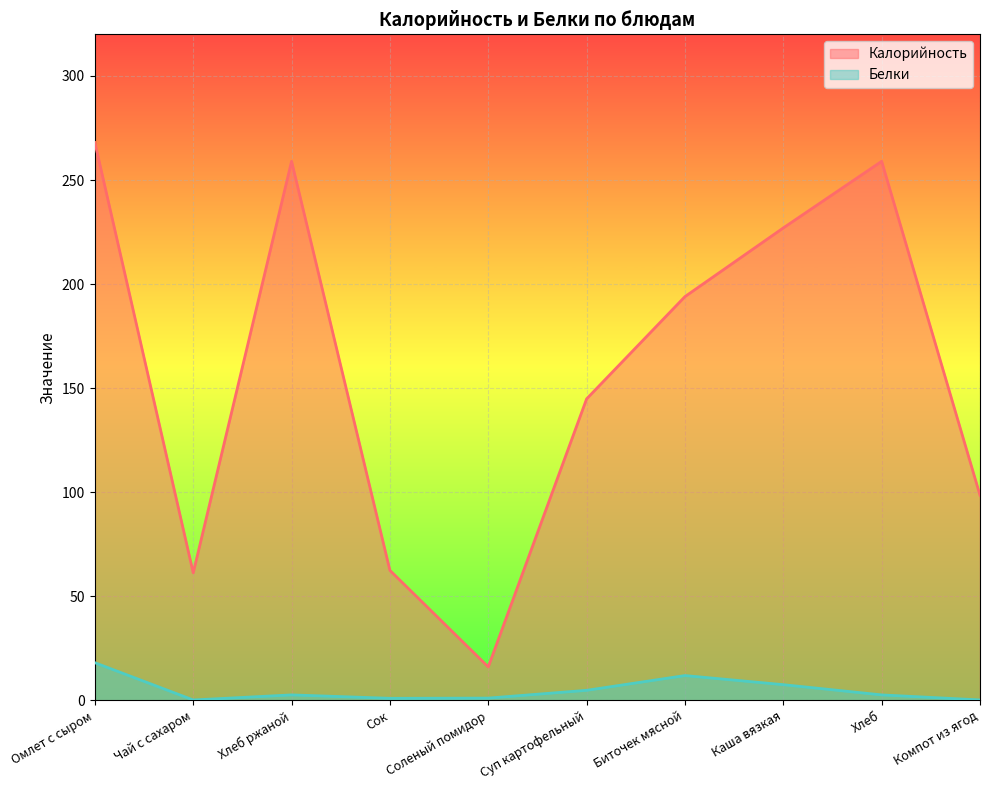

What value does the Калорийность series have at Суп картофельный?

144.9